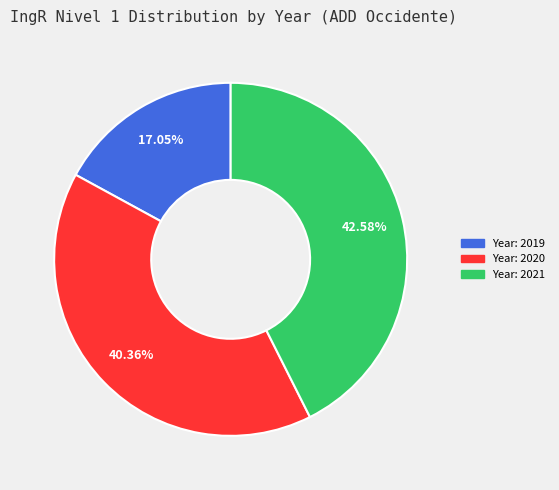

Is there a majority slice in this chart?

No